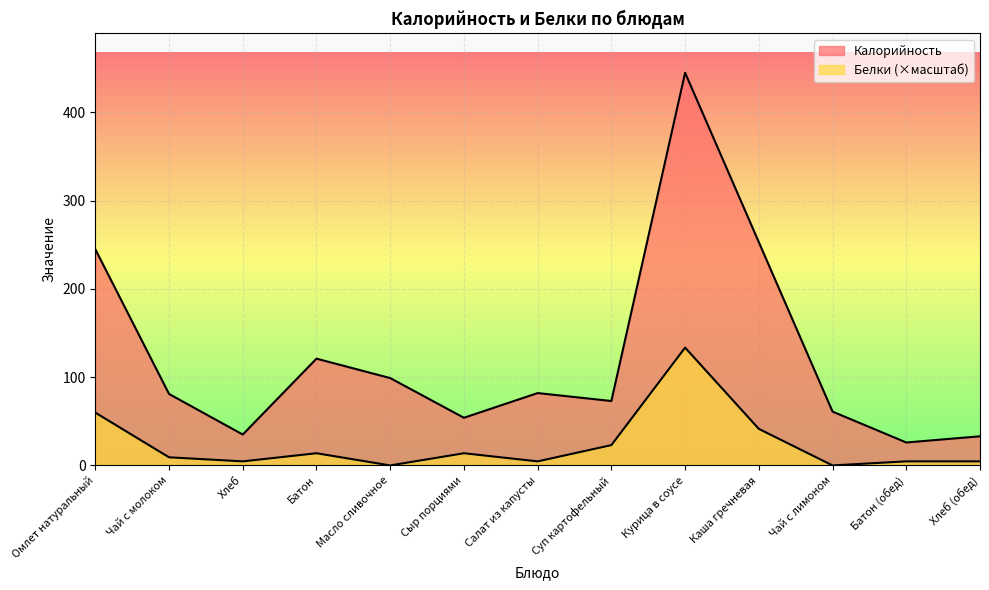

Which category has the lowest value across all series?

Масло сливочное